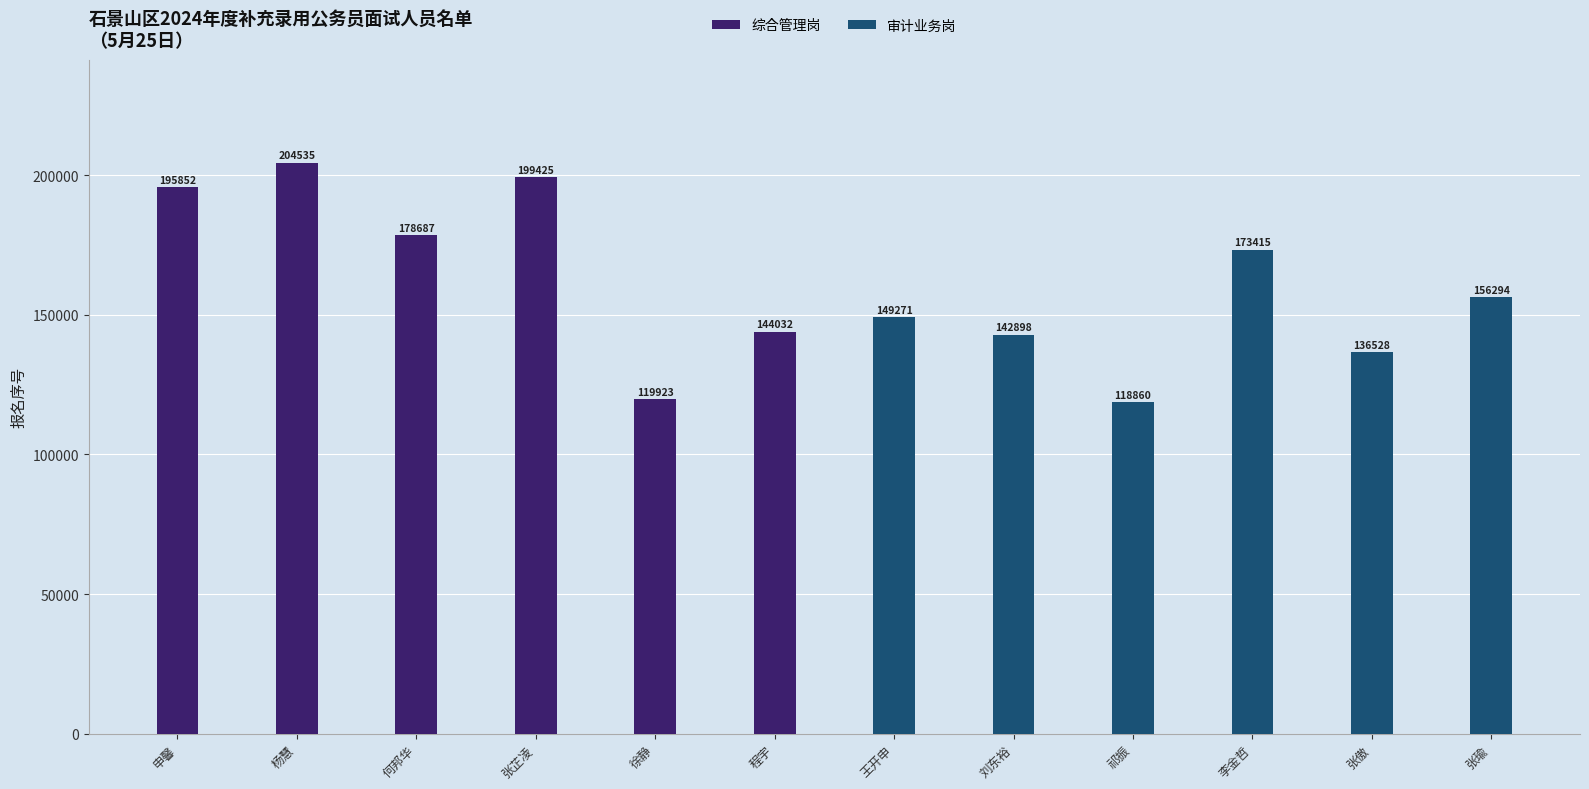

Does the chart contain stacked bars?

No